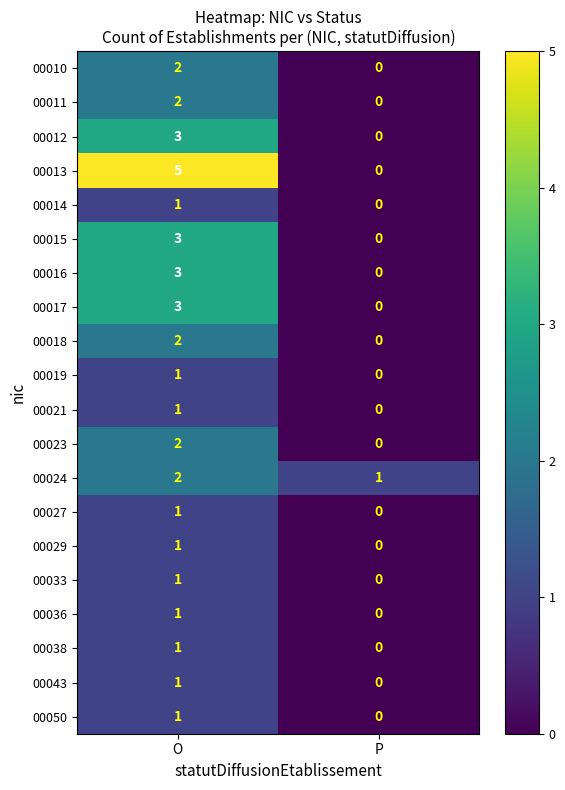

How many data points does each series have?

2